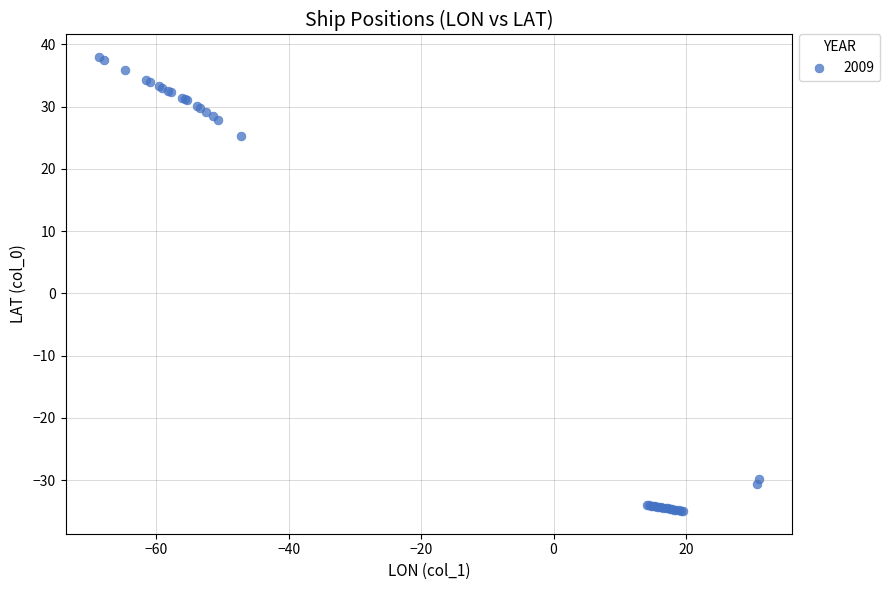

What Y value in the scatter plot is closest to 1?

25.3